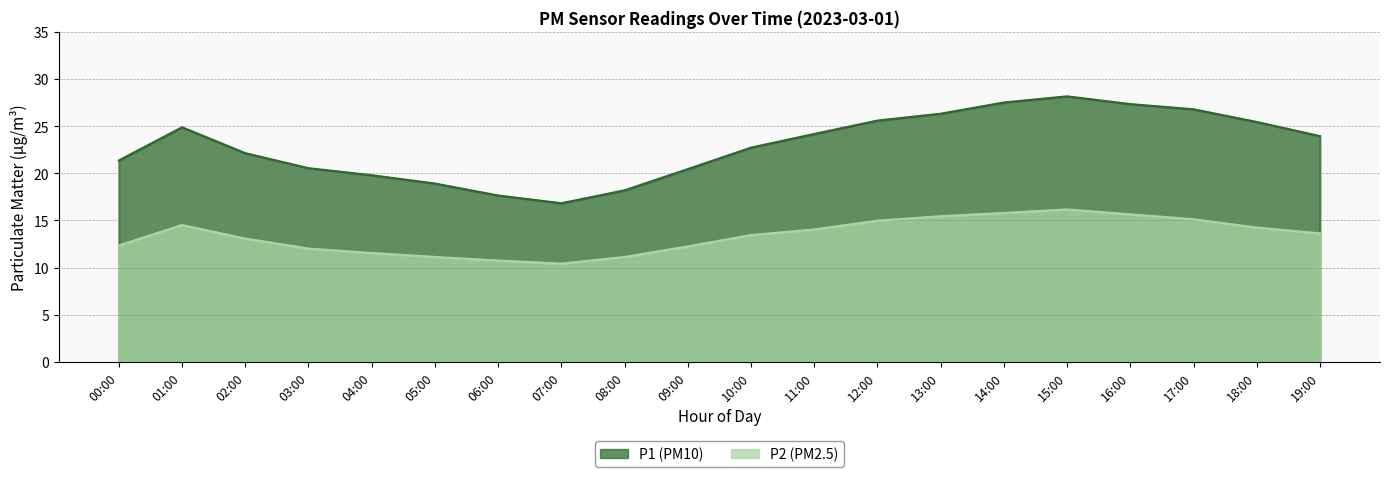

What is the difference between the second highest and second lowest values in the P2 series?

5.1